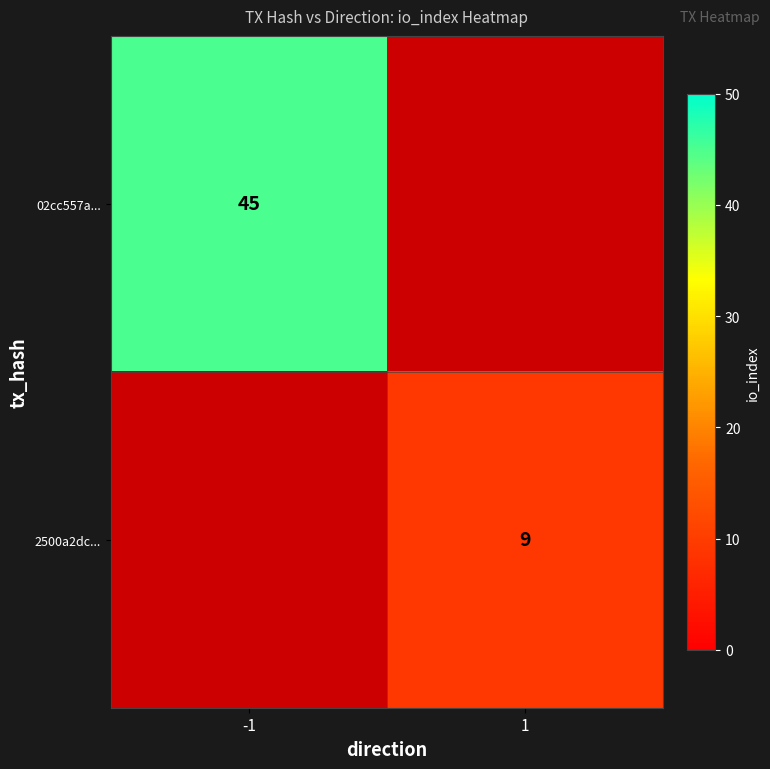

Which has a higher value, 1 or -1?

-1